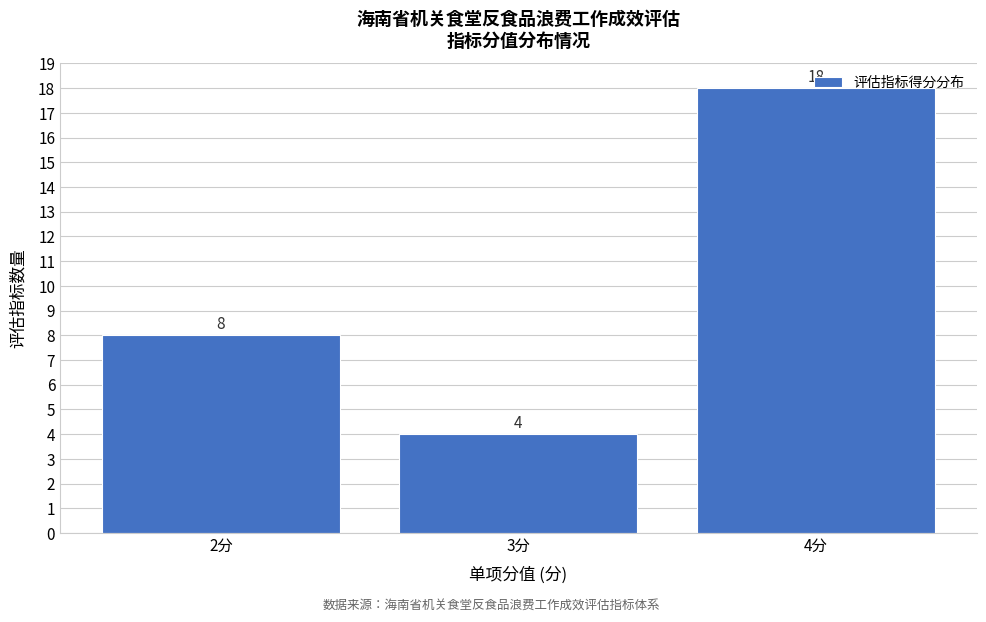

At which label is the value closest to 11?

2分